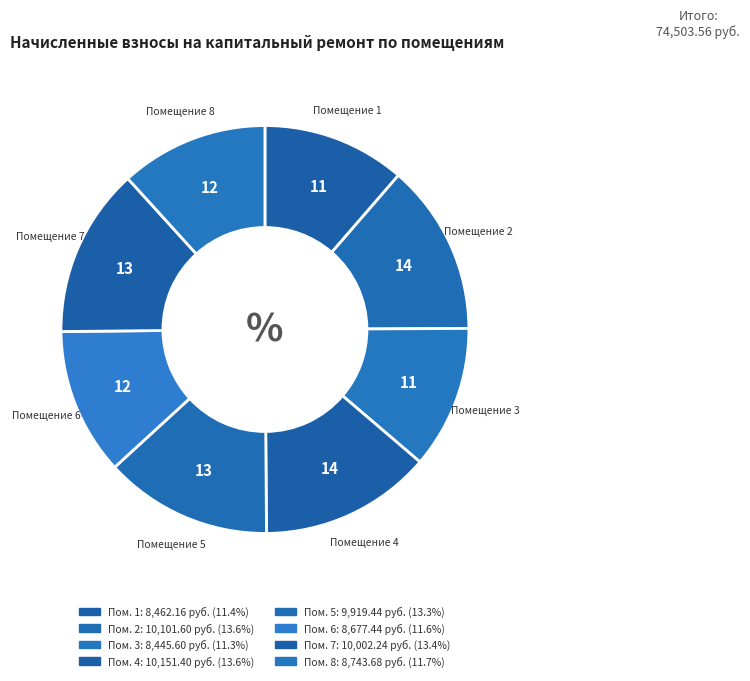

Rank the categories by value from lowest to highest.

3, 1, 6, 8, 5, 7, 2, 4